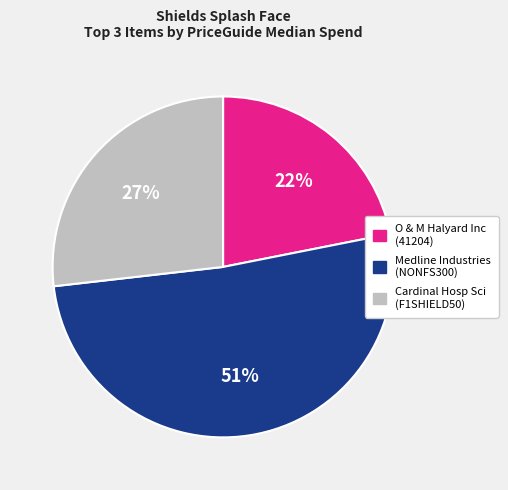

Is there any slice that represents more than half of the pie?

Yes